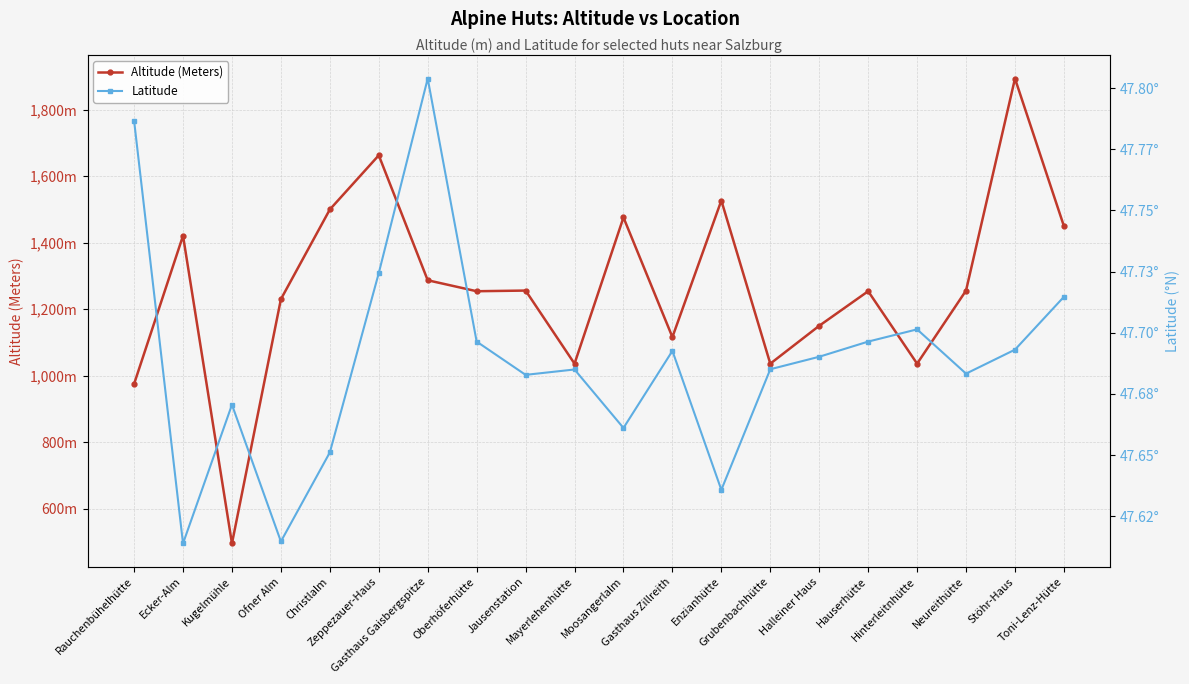

What is the label of the 20th point from the right?

Rauchenbühelhütte